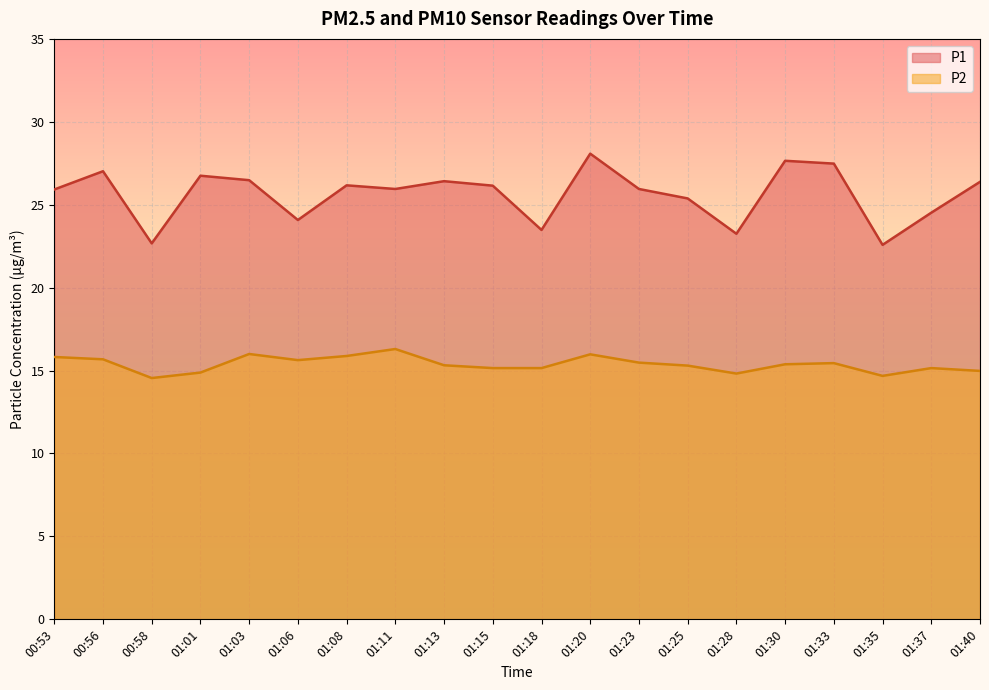

True or false: P1 and P2 intersect in this chart.

False